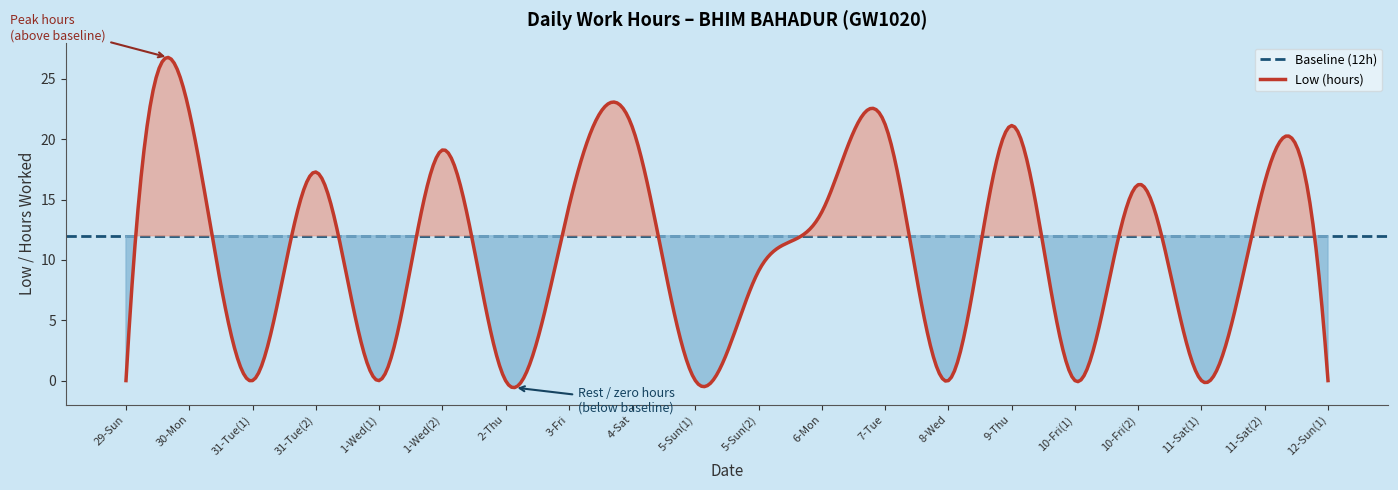

What is the sum of all values?

192.2